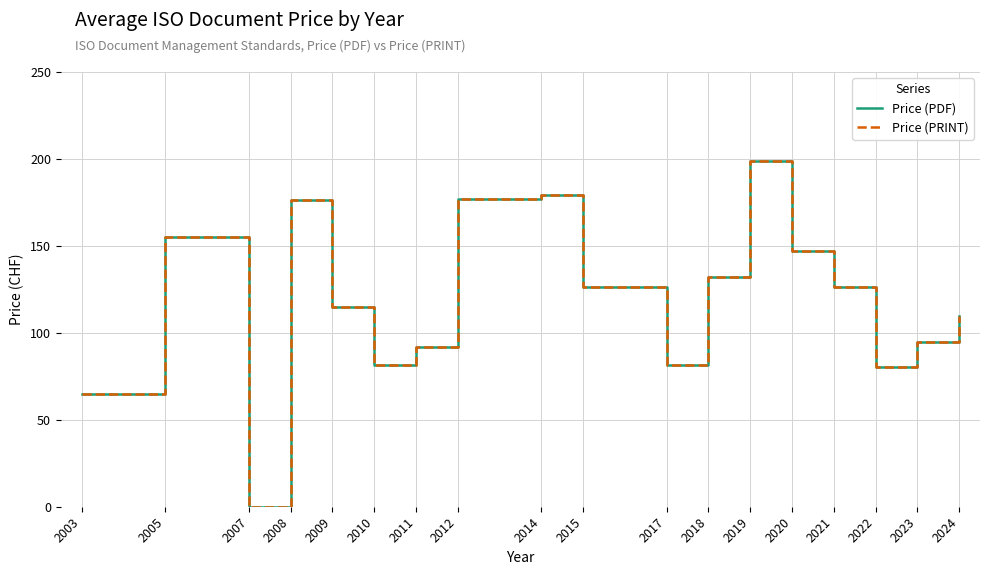

Which series has the widest spread of values?

Price (PDF)